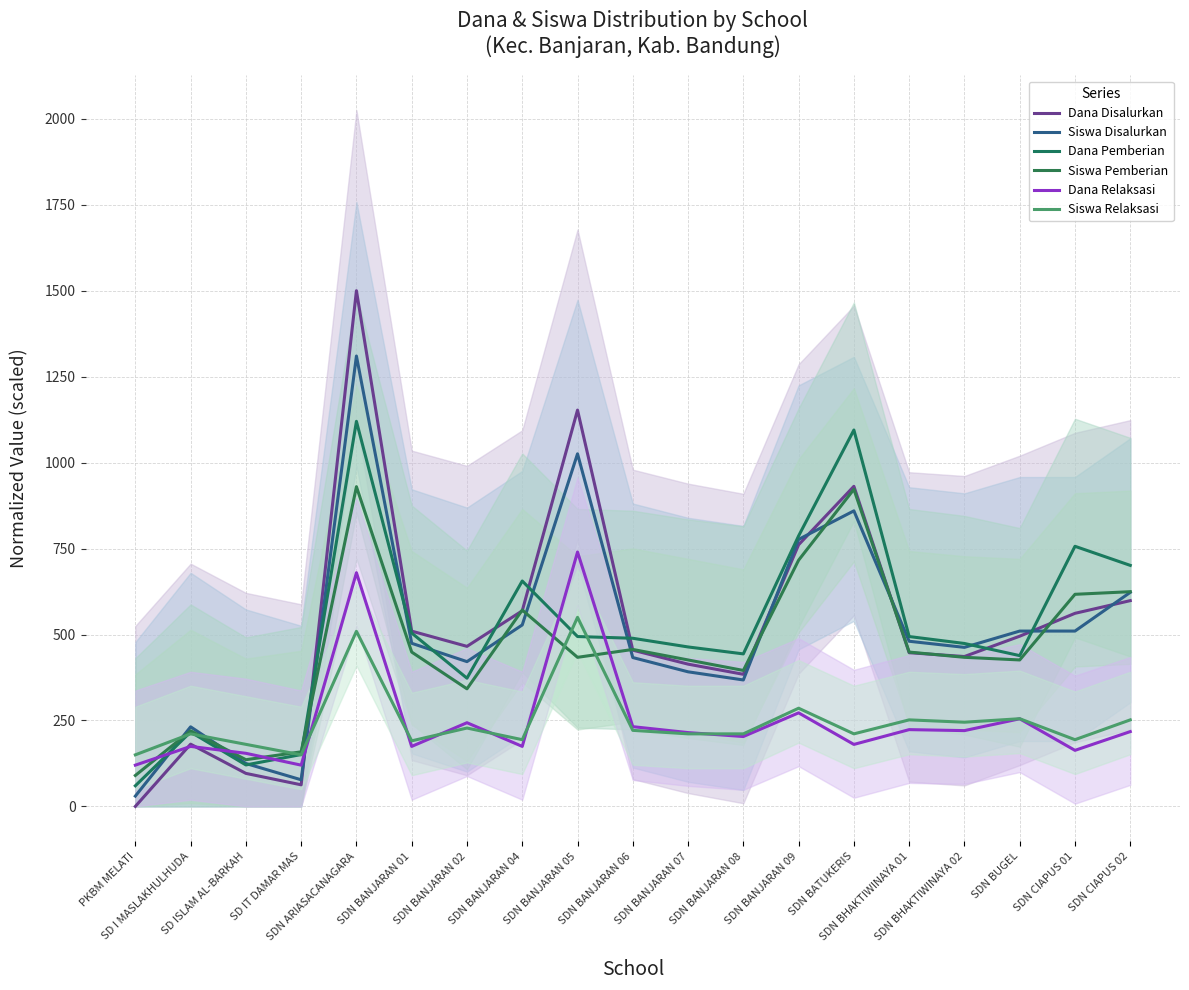

How many lines are shown in the chart?

6